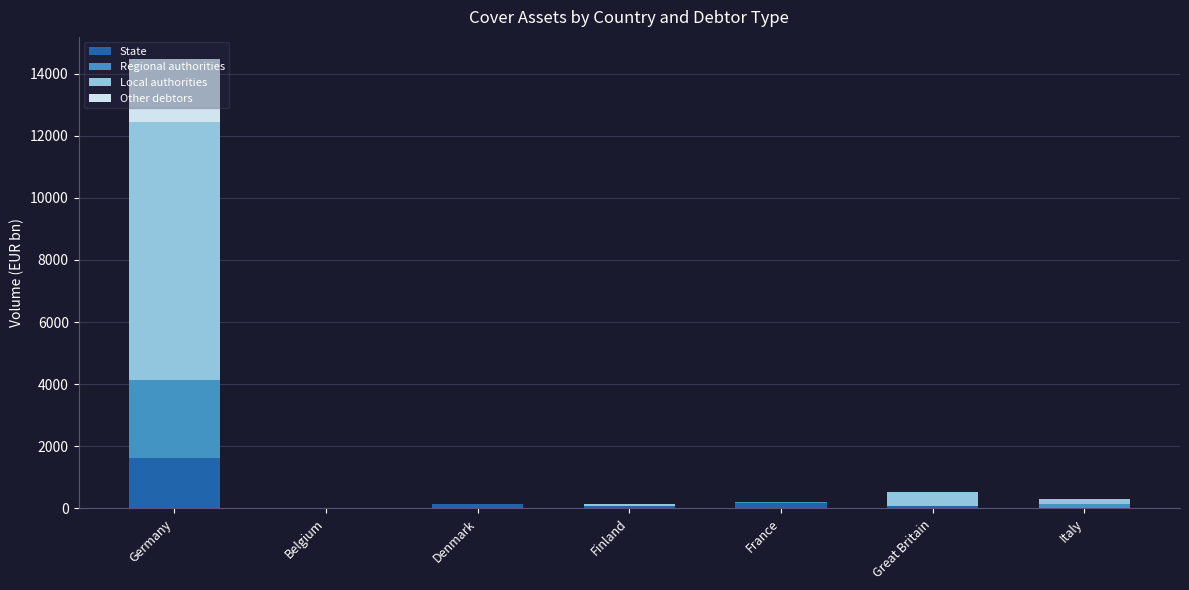

At which category is the sum across all series the highest?

Germany